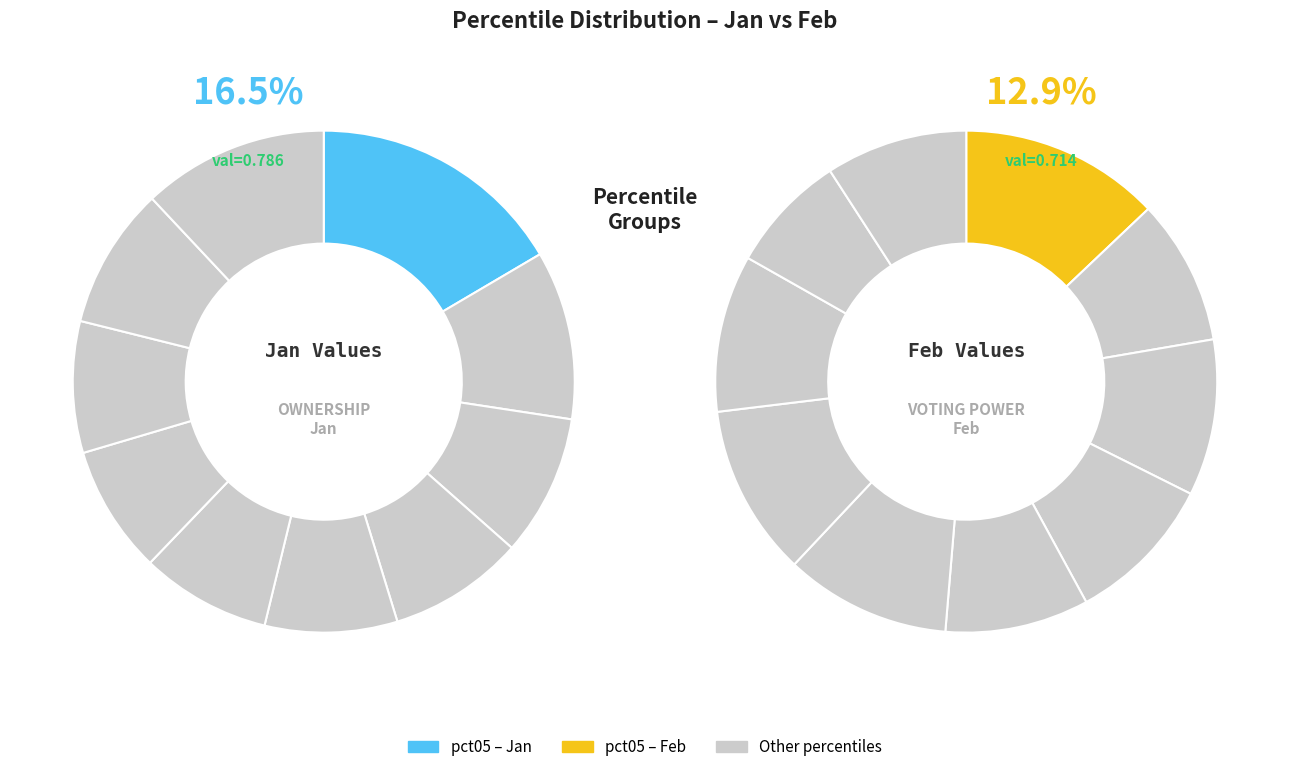

Which category has the biggest portion of the pie?

pct05